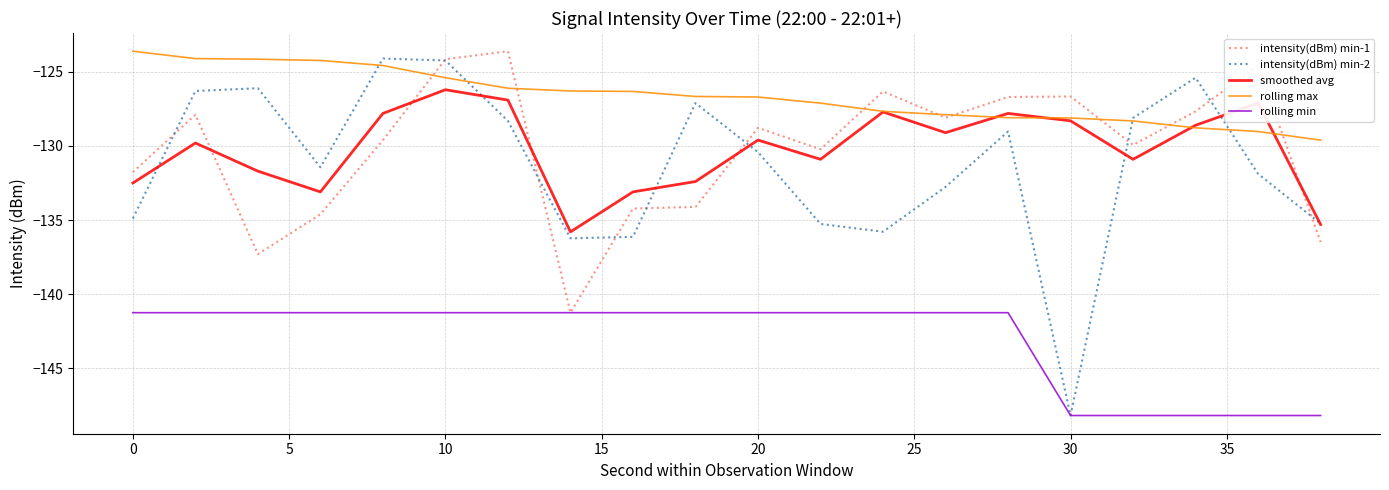

Which series has the largest total across all categories?

rolling max